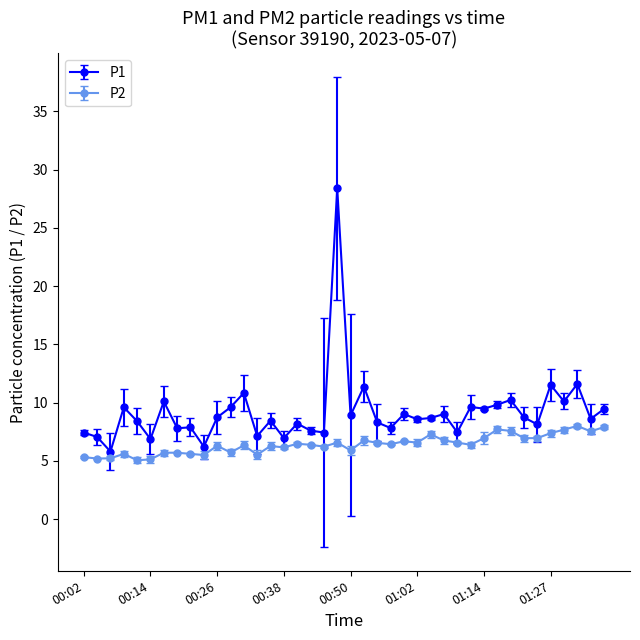

Does the chart have visible grid lines?

No